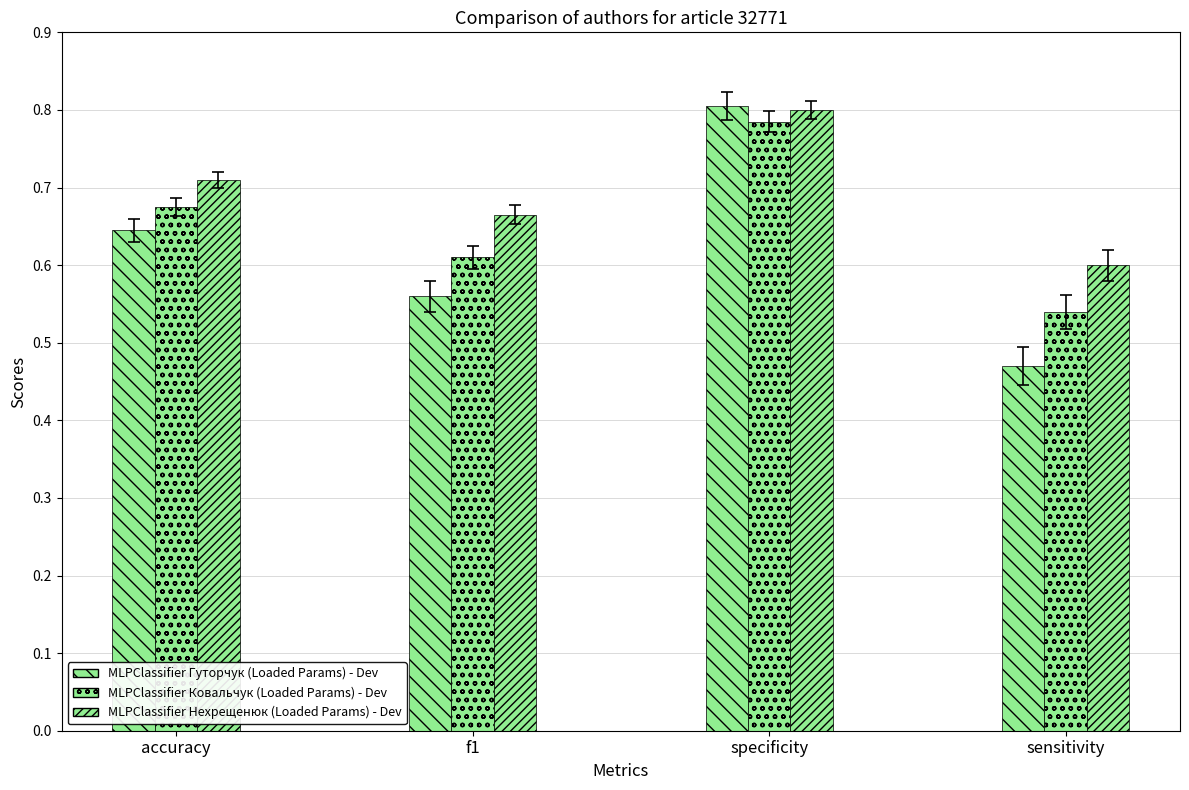

What is the label of the 2nd bar from the left?

f1